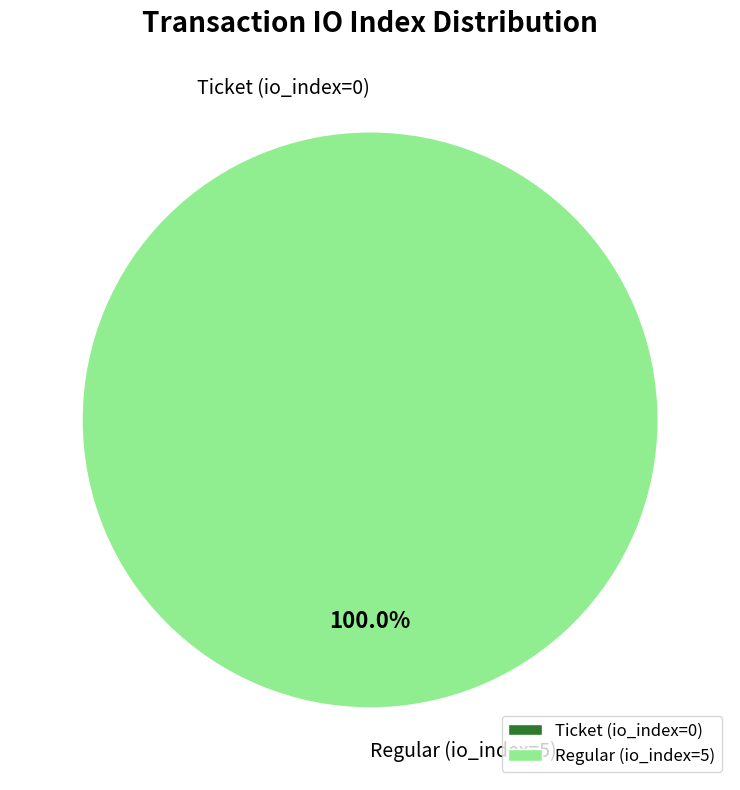

How many segments does this pie chart have?

2